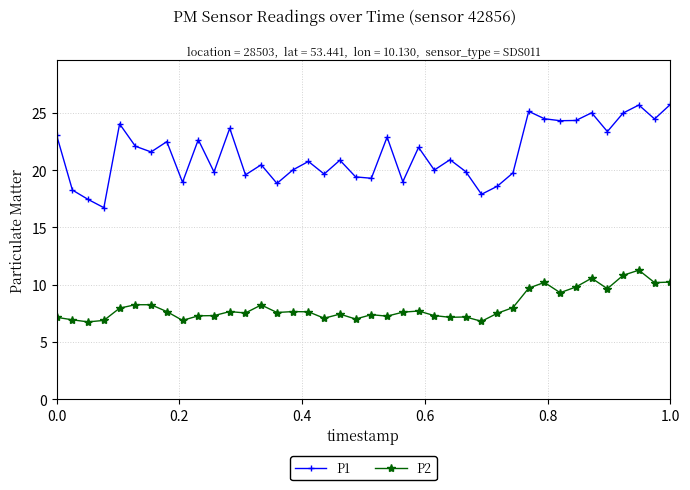

List the series in order of their peak value, lowest first.

P2, P1